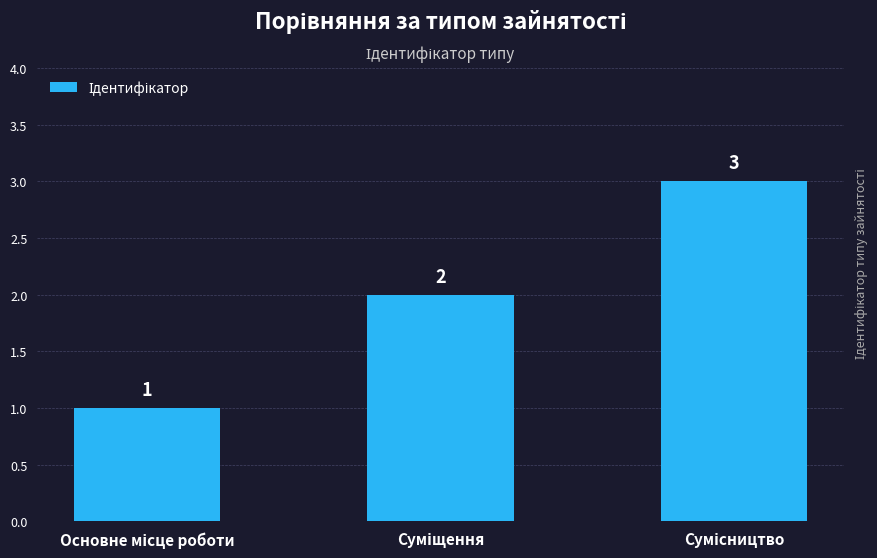

Count the number of data series in this chart.

1